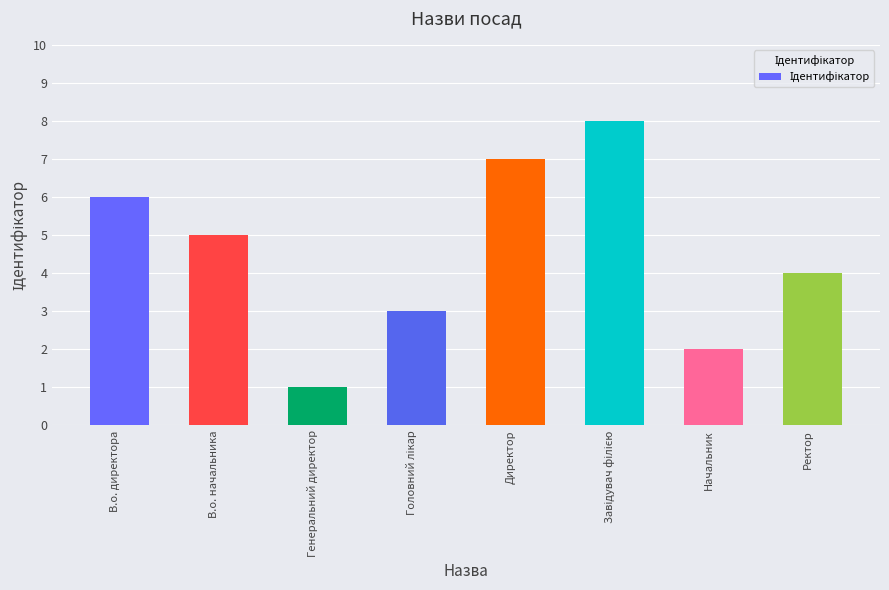

At which category does the chart reach its minimum across all series?

Генеральний директор